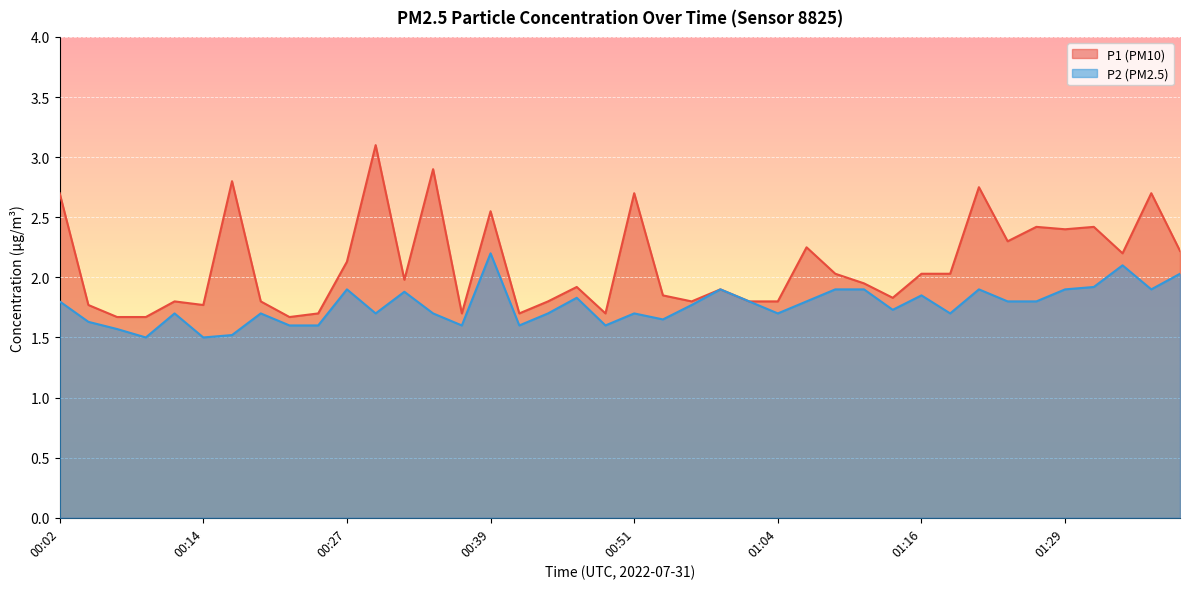

The value of P1 at 00:09 is 0.7. True or false?

False